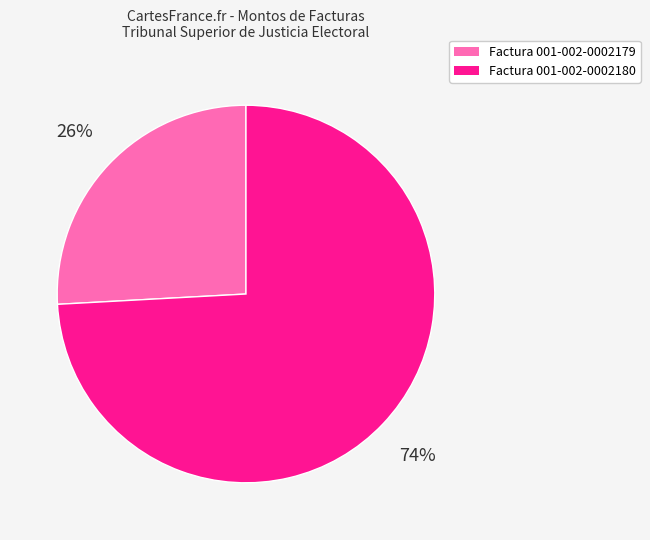

How many segments does this pie chart have?

2